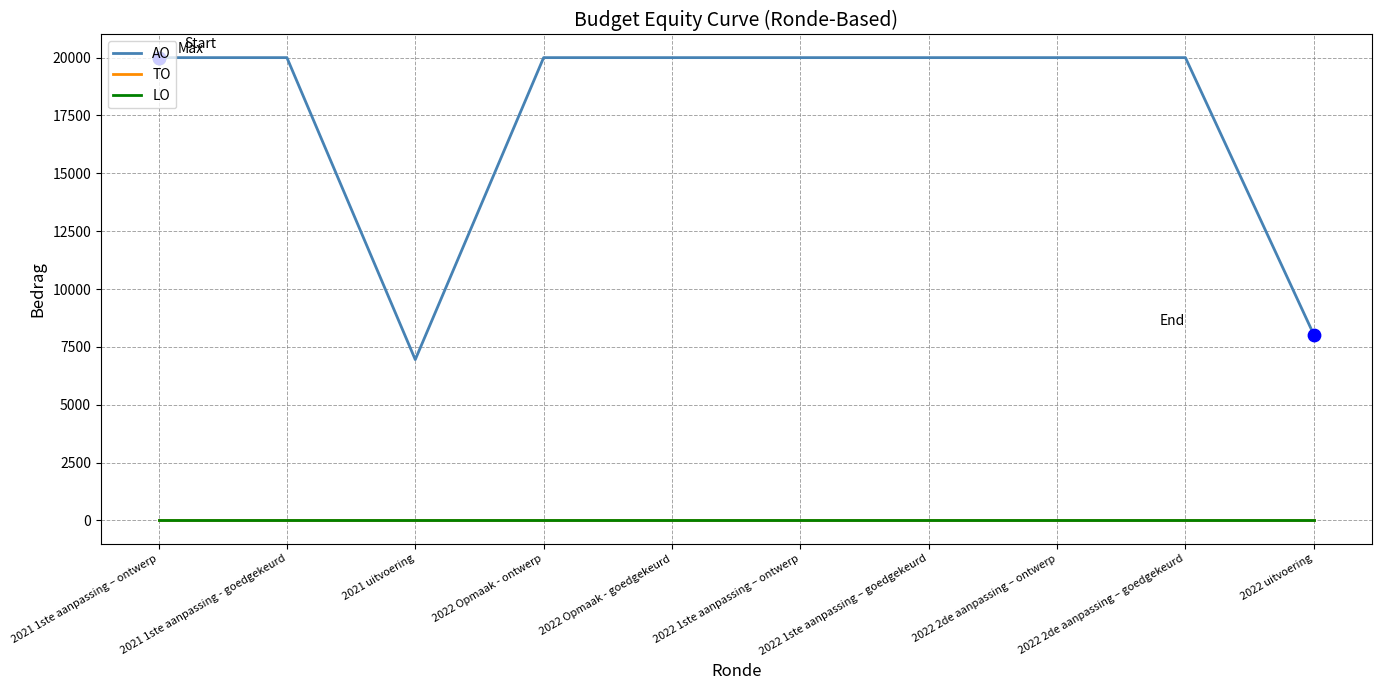

Is the value of TO at 2021 uitvoering greater than the value of LO at 2022 2de aanpassing – goedgekeurd?

No